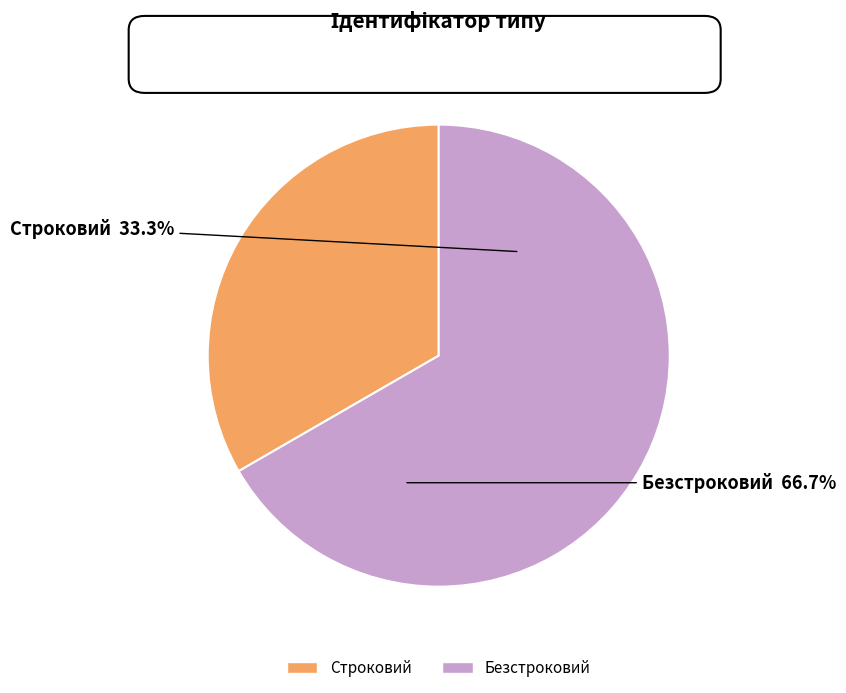

What portion of the pie excludes Строковий?

66.7%